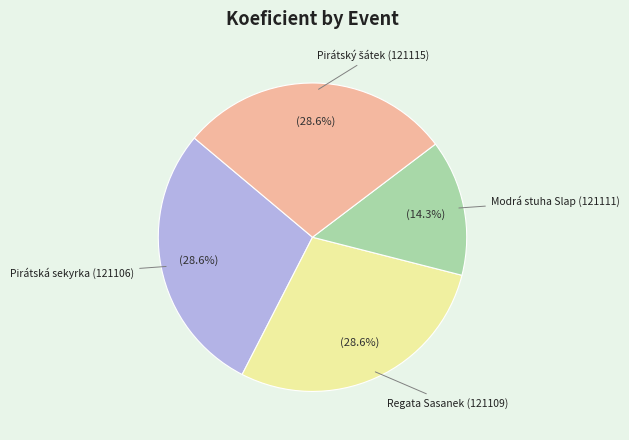

Which category has the smallest portion of the pie?

Modrá stuha Slap (121111)